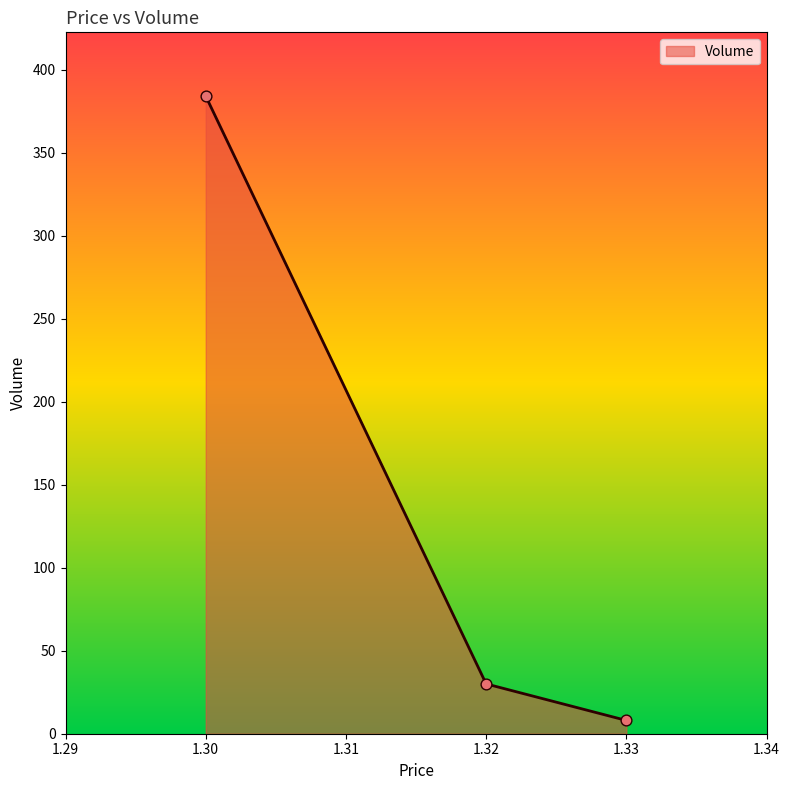

What is the change in value from 1.30 to 1.32?

-354